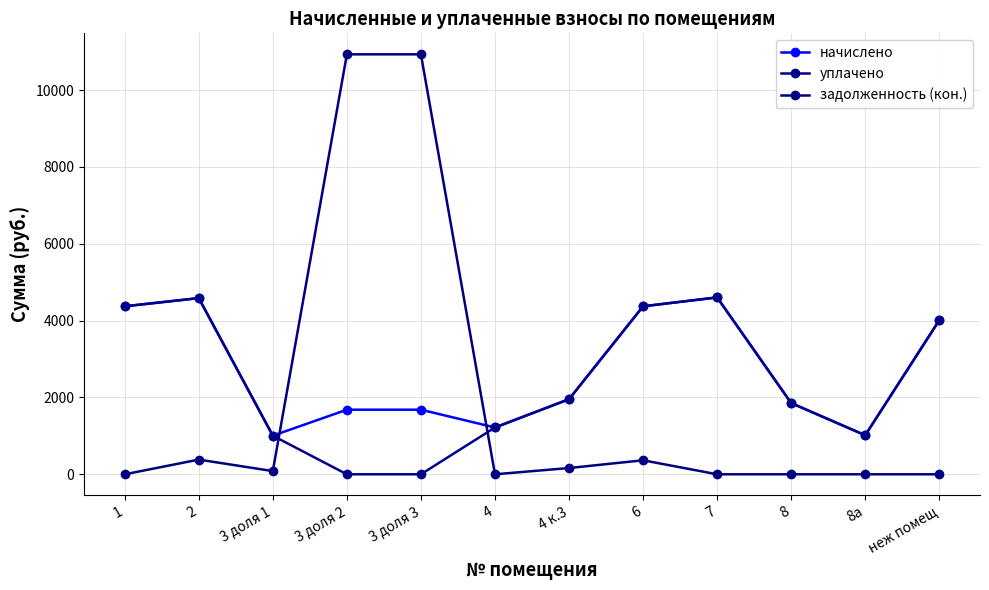

Where is the first local minimum for задолженность (кон.)?

3 доля 1